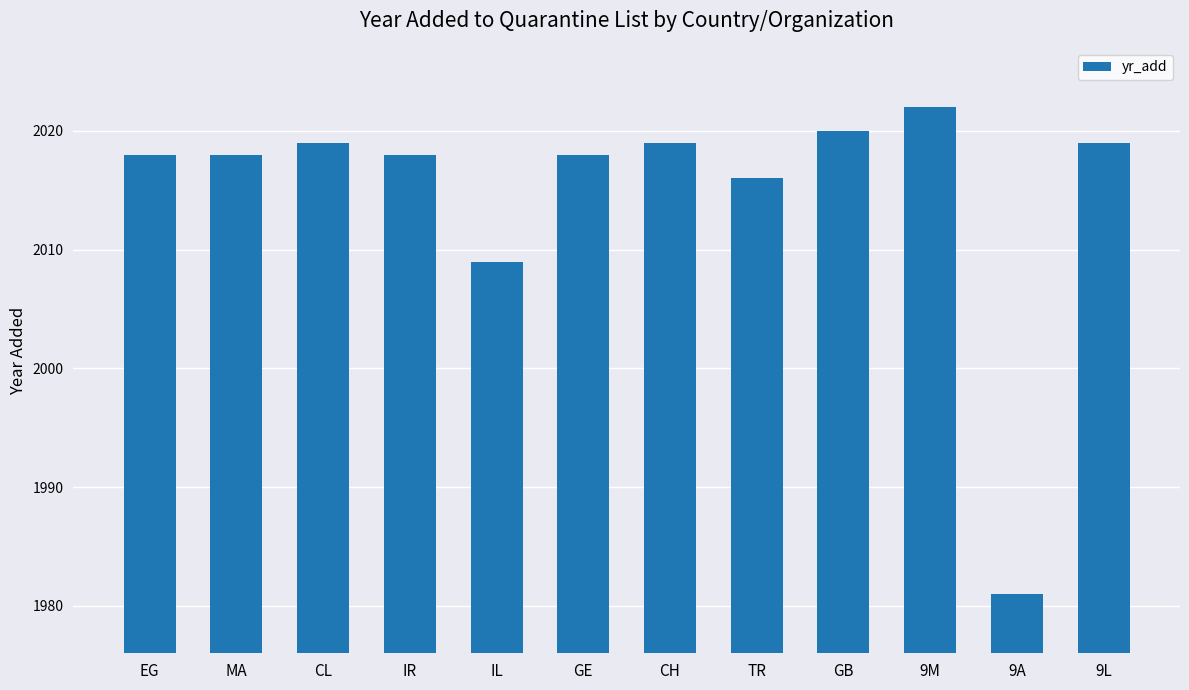

Reading left to right, list all the values displayed in this chart.

2018	2018	2019	2018	2009	2018	2019	2016	2020	2022	1981	2019